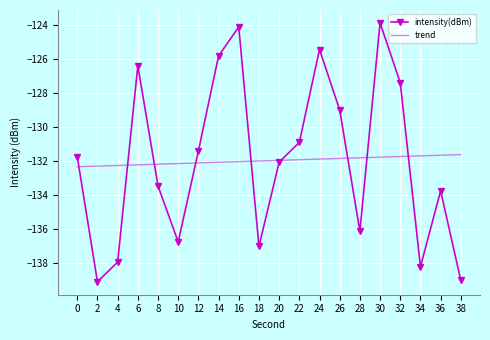

At which category is the sum across all series the highest?

30